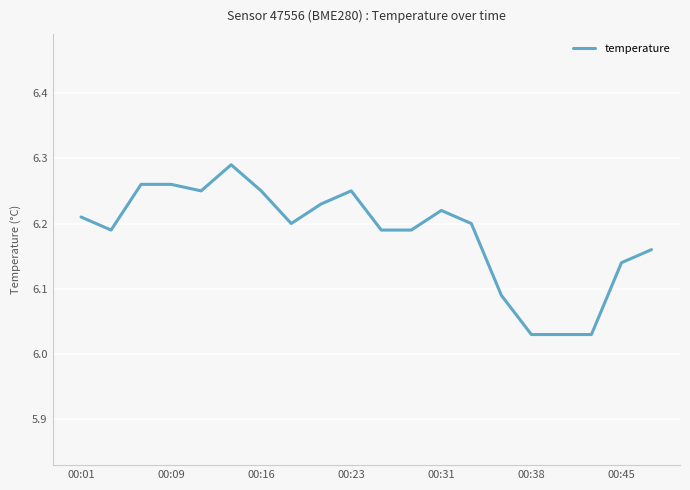

How many series are shown in this chart?

1